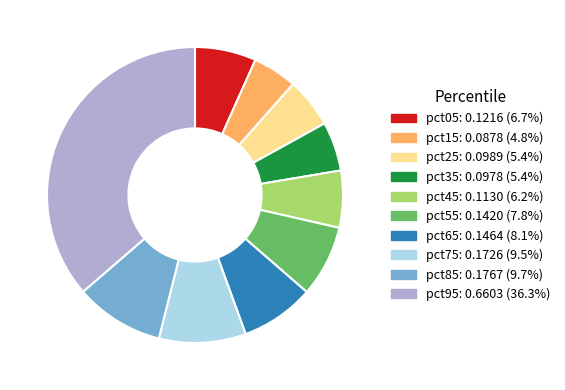

How many slices are in this pie chart?

10